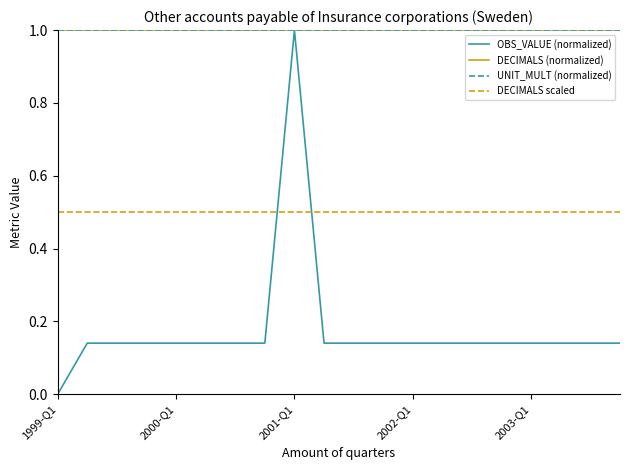

In OBS_VALUE (normalized), how many points are higher than both neighbors (excluding endpoints)?

1